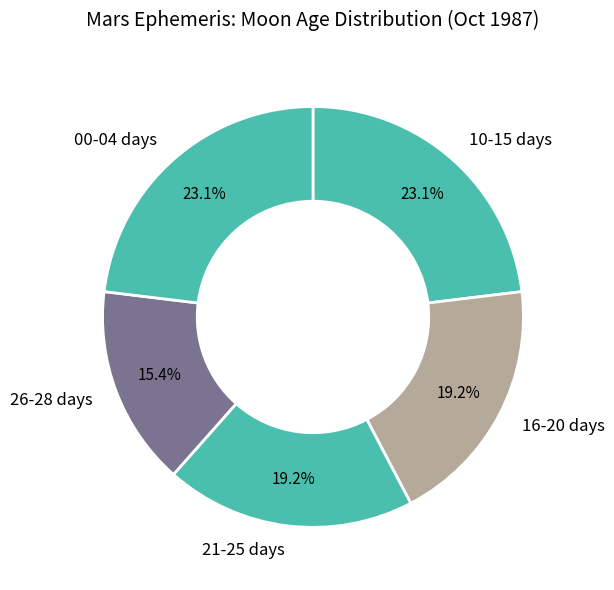

What is the ratio of the value at 16-20 days to the value at 21-25 days?

1.0